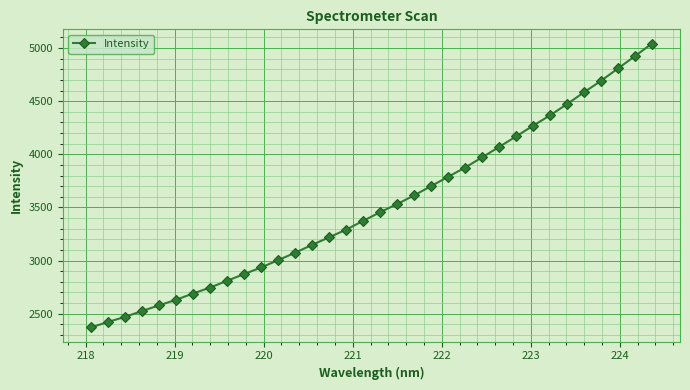

How many lines are shown in the chart?

1